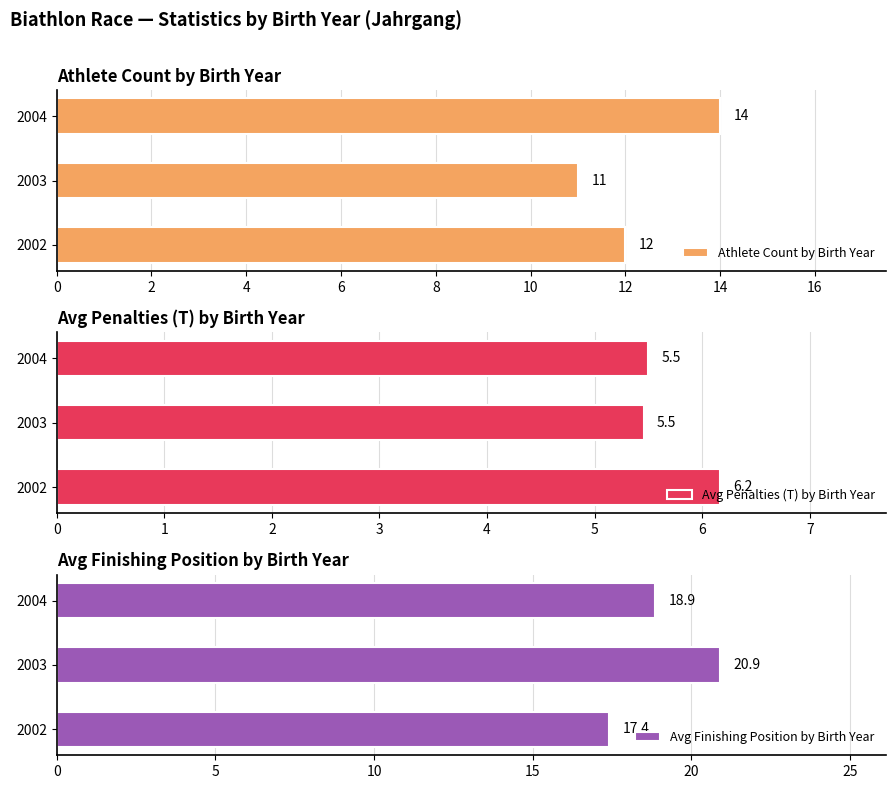

How many categories are shown in the chart?

3